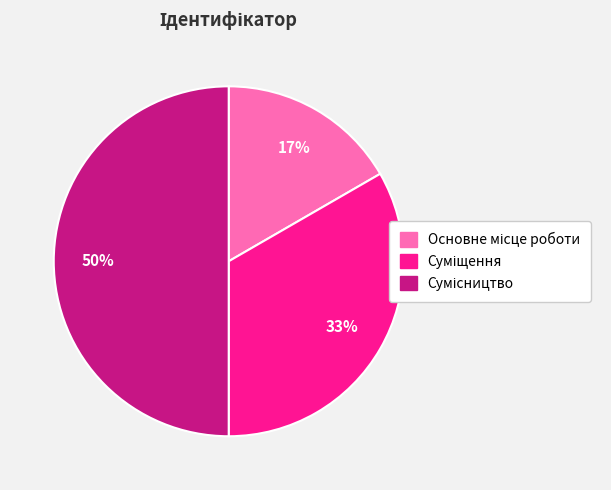

To the nearest percent, what is the difference between the largest and smallest slice percentages?

33%